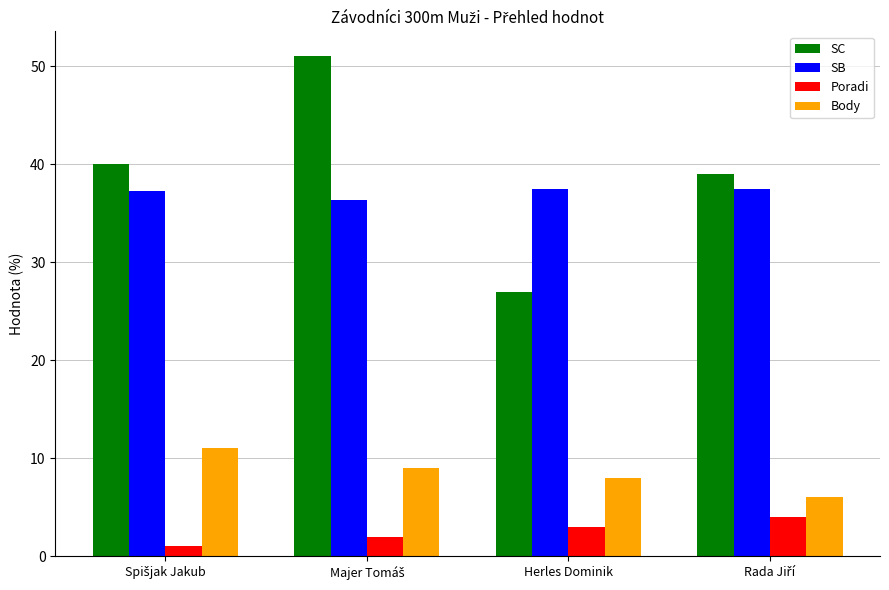

What is the average value of the Poradi series?

2.5